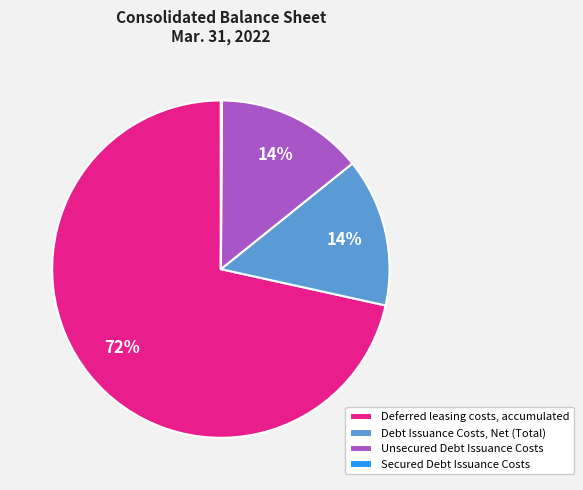

To the nearest percent, what is the average slice percentage?

25%